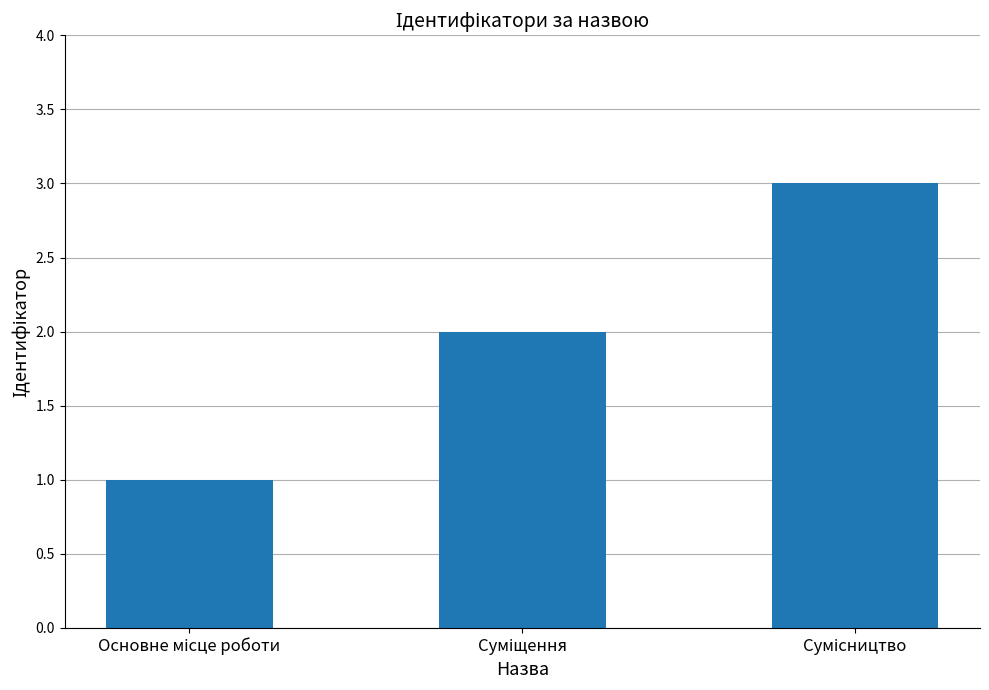

How many values are below 2?

1